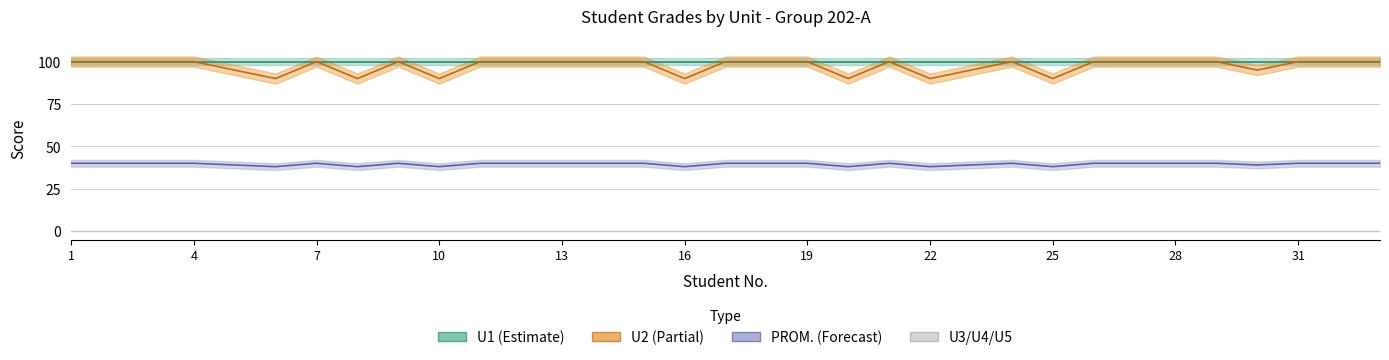

True or false: U1 and U3 intersect in this chart.

False